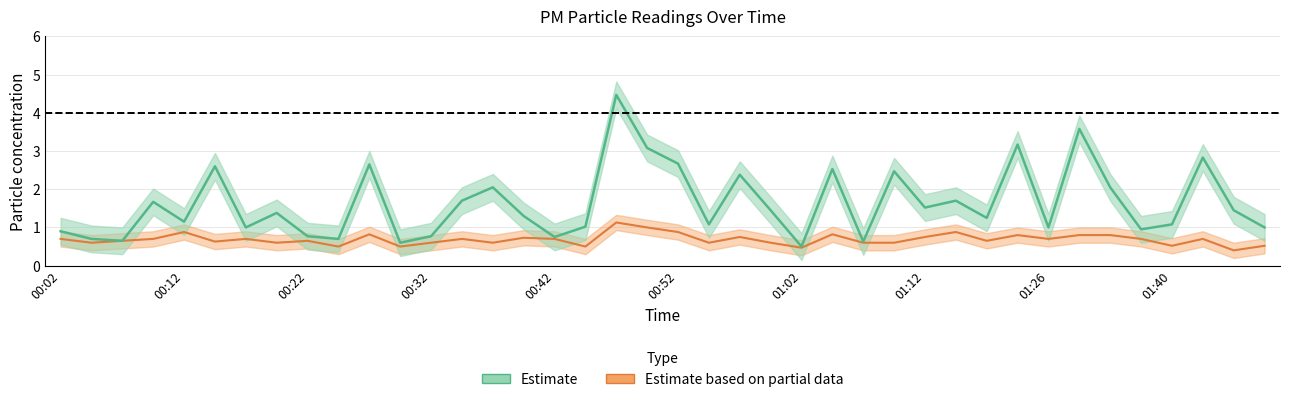

The value of P1 at 01:07 is 0.6. True or false?

True